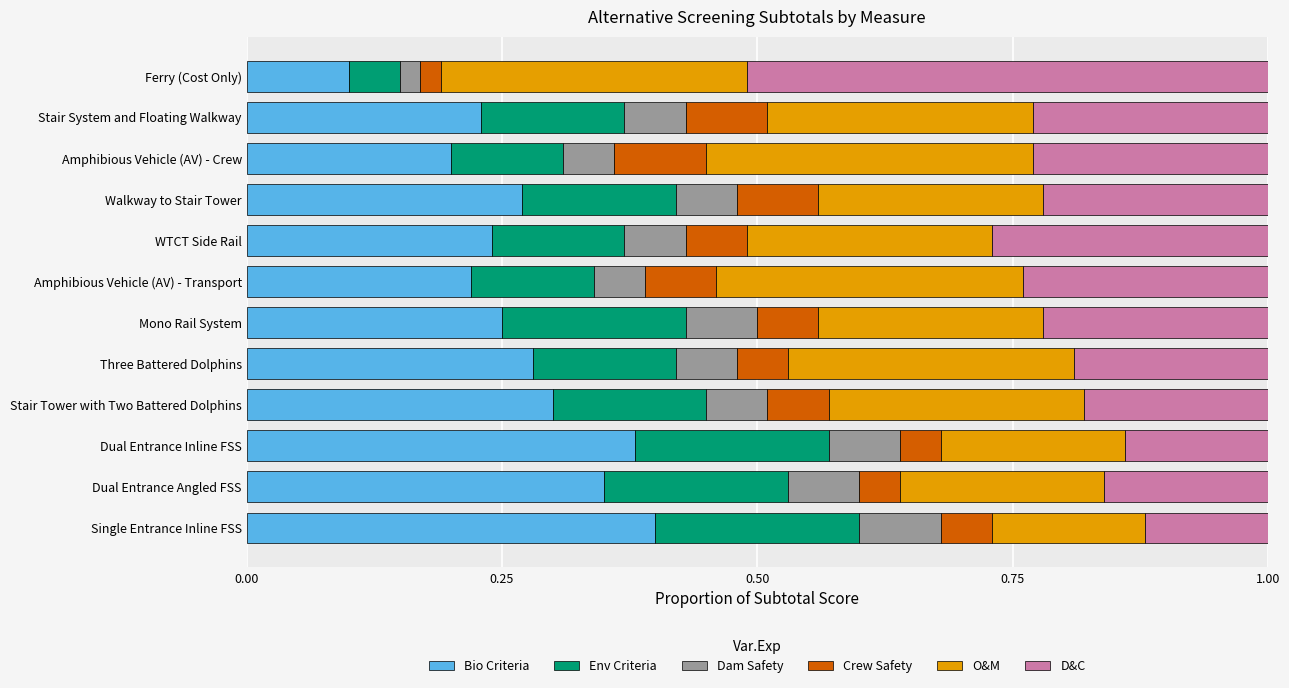

Which category has the lowest value in the Bio Criteria series?

Ferry (Cost Only)